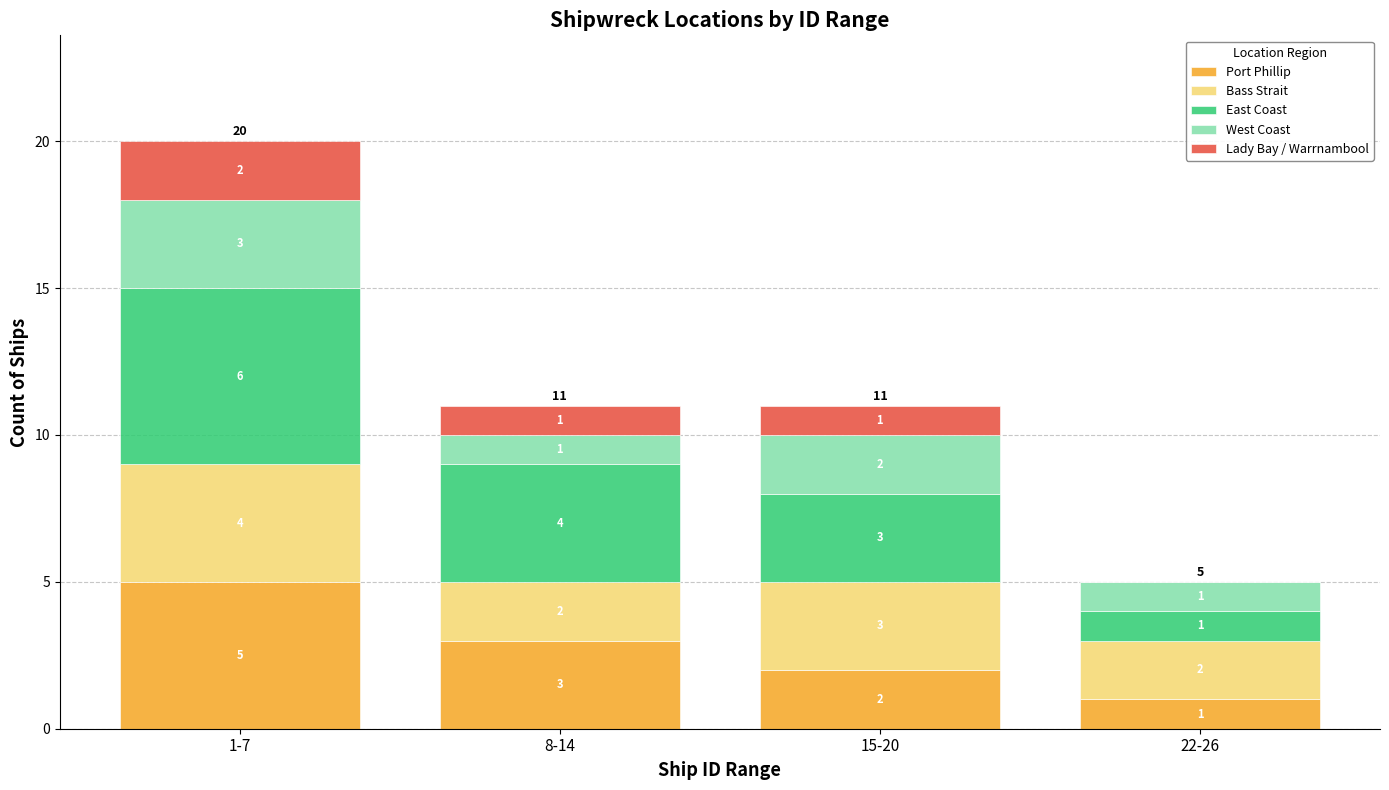

How many data points does each series have?

4